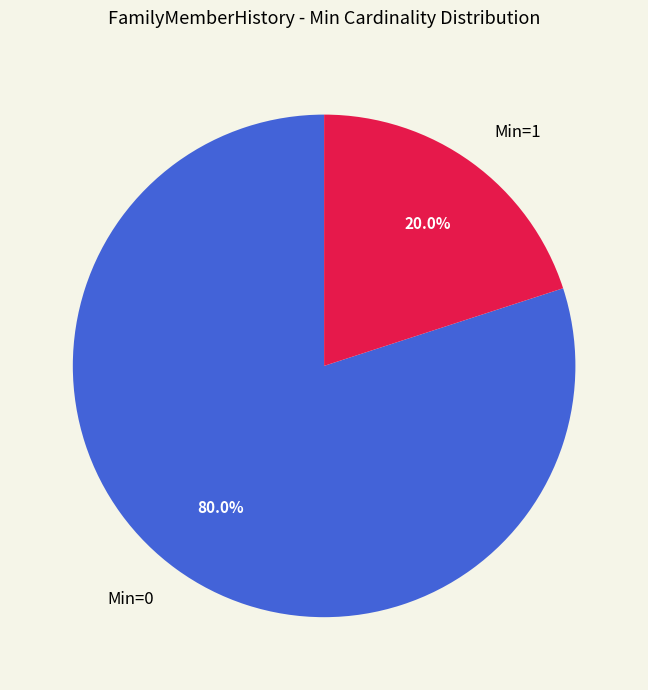

What is the ratio of the value at Min=0 to the value at Min=1?

4.0